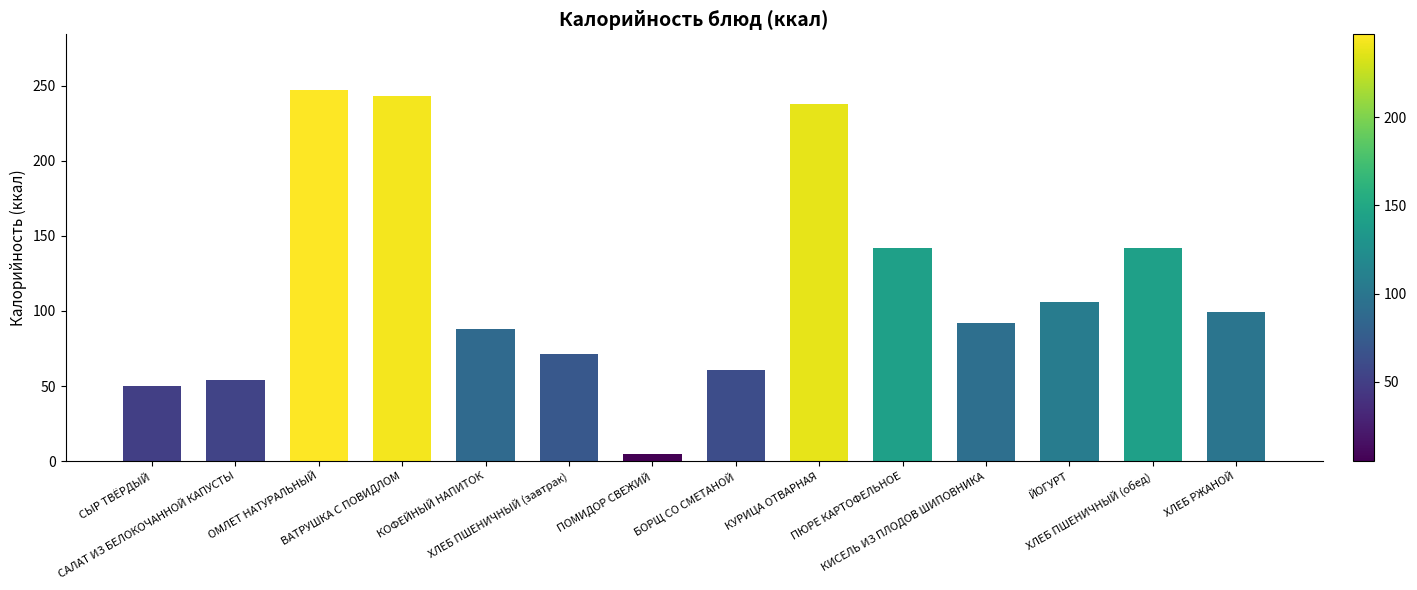

The chart shows a value of 167 at ХЛЕБ РЖАНОЙ. True or false?

False